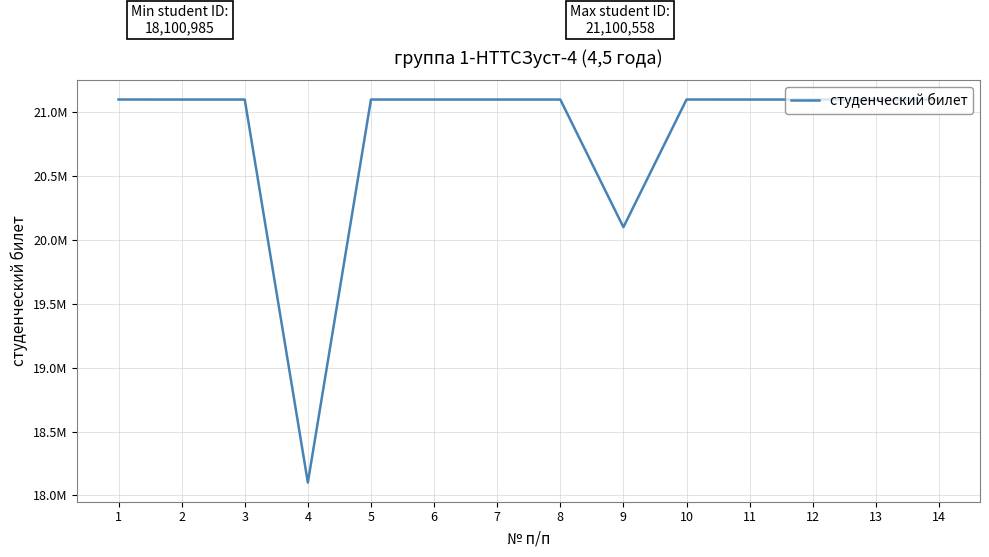

At which category does the data reach its first local valley?

4